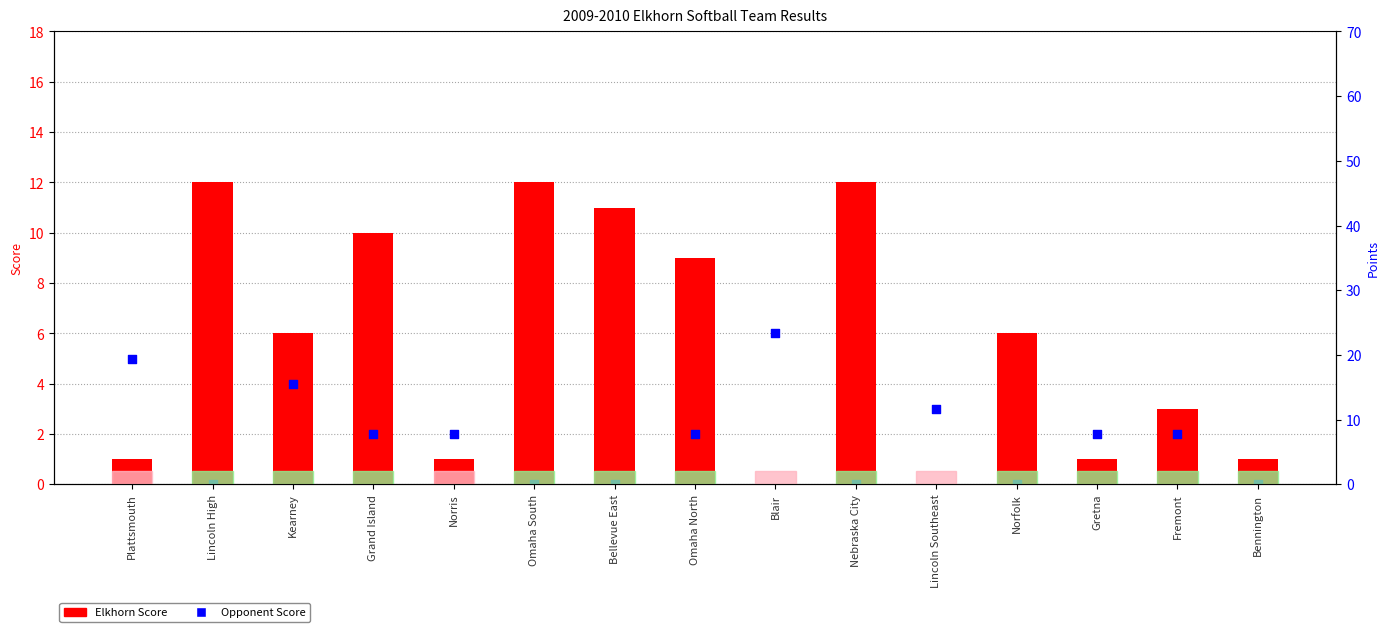

At which category is the sum across all series the highest?

Lincoln High